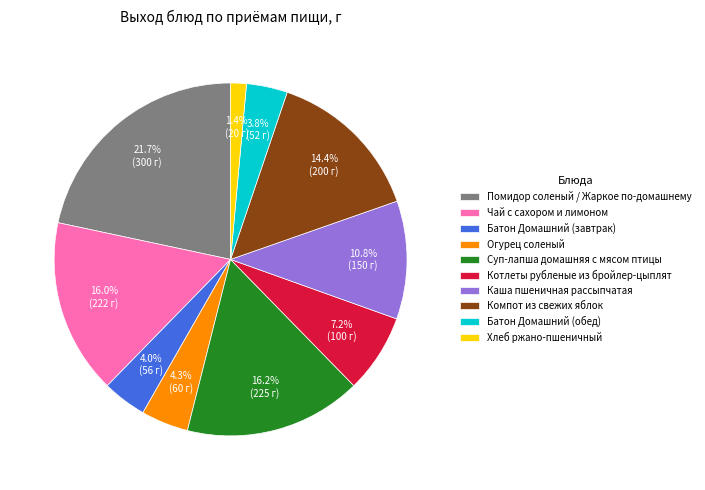

How much of the chart is everything except Огурец соленый?

95.7%